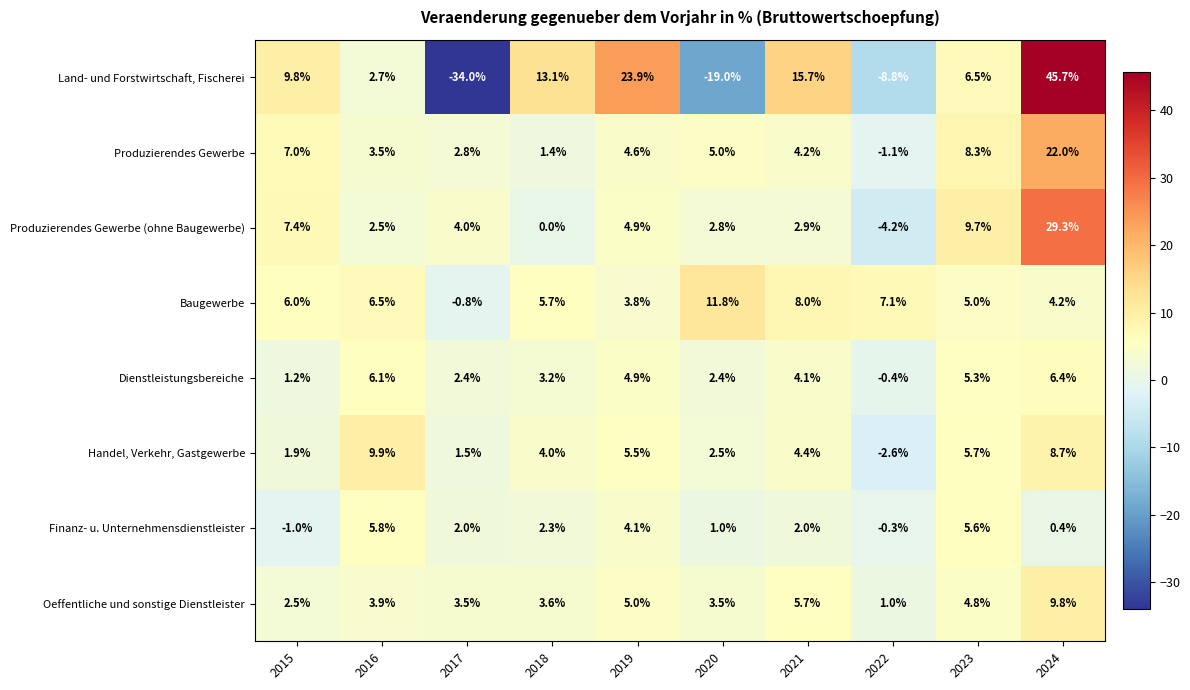

What value does the Baugewerbe series have at 2020?

11.8